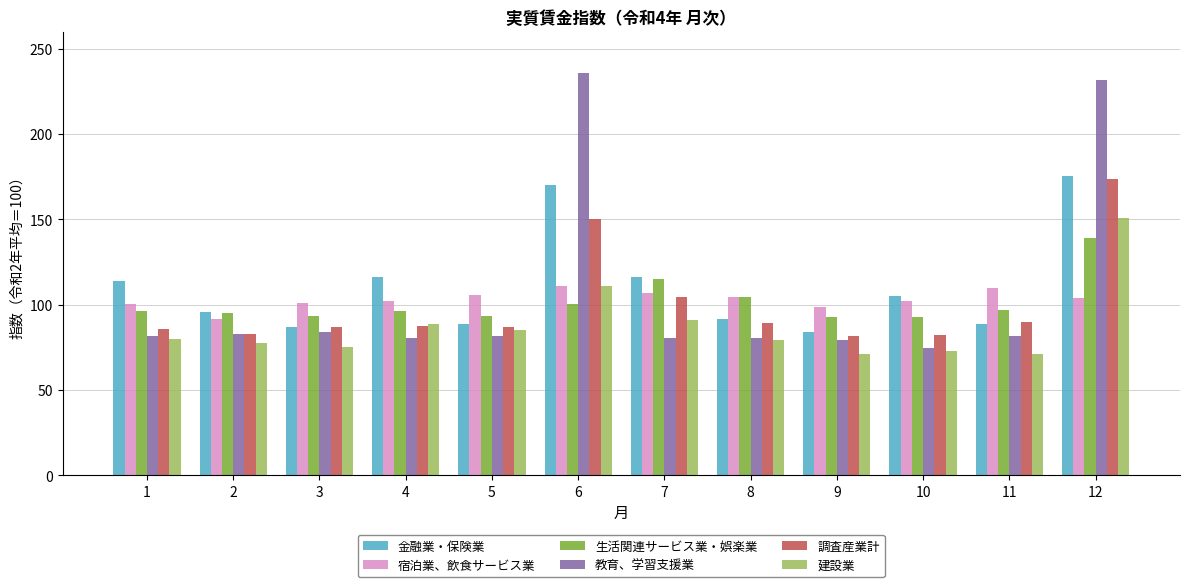

Which series has the largest range (max minus min)?

教育、学習支援業